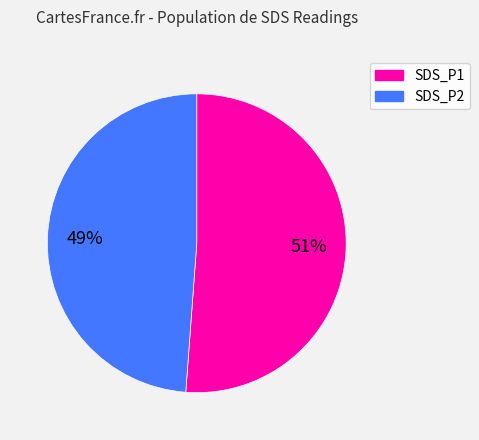

True or false: SDS_P1 accounts for 44% of the total.

False